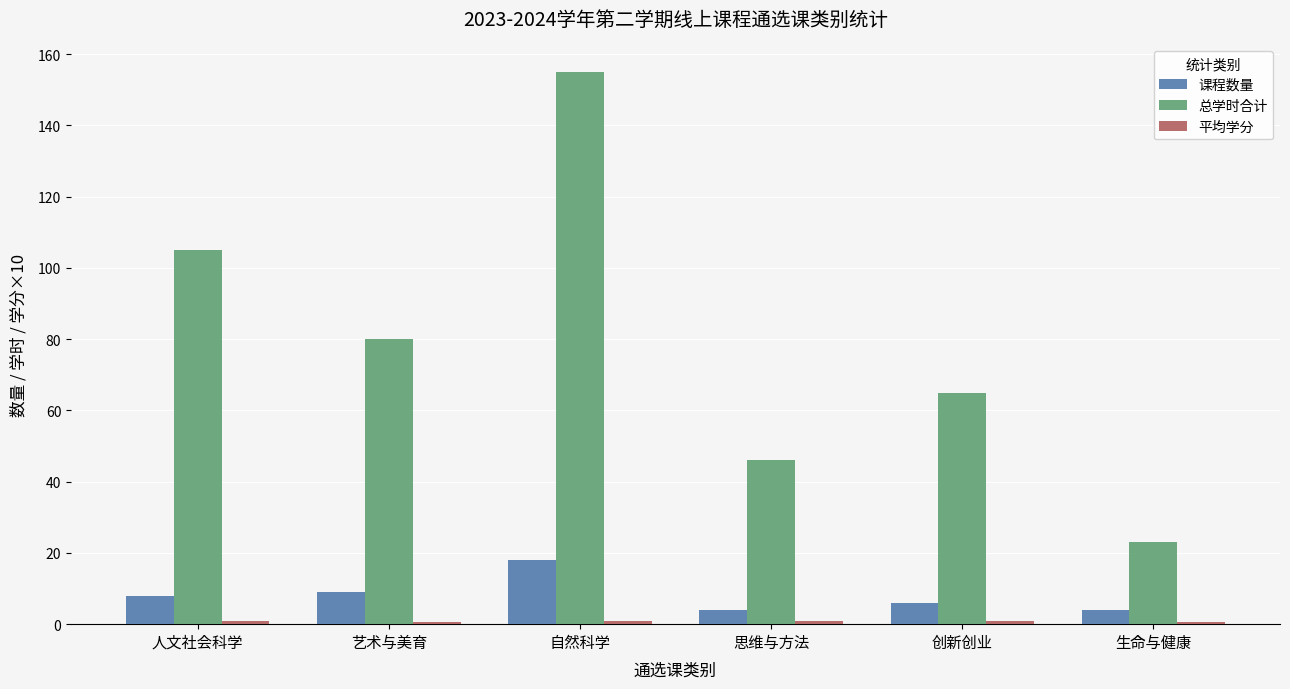

At which category is the sum across all series the highest?

自然科学